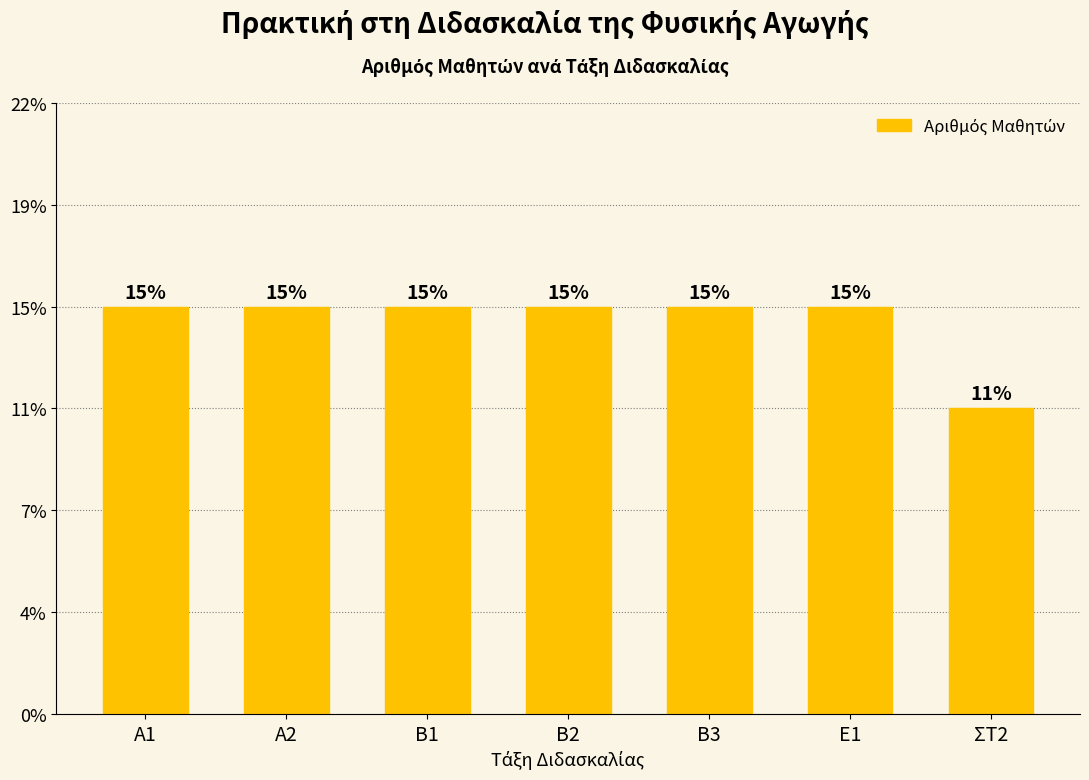

What is the label of the 1st bar from the right?

ΣΤ2